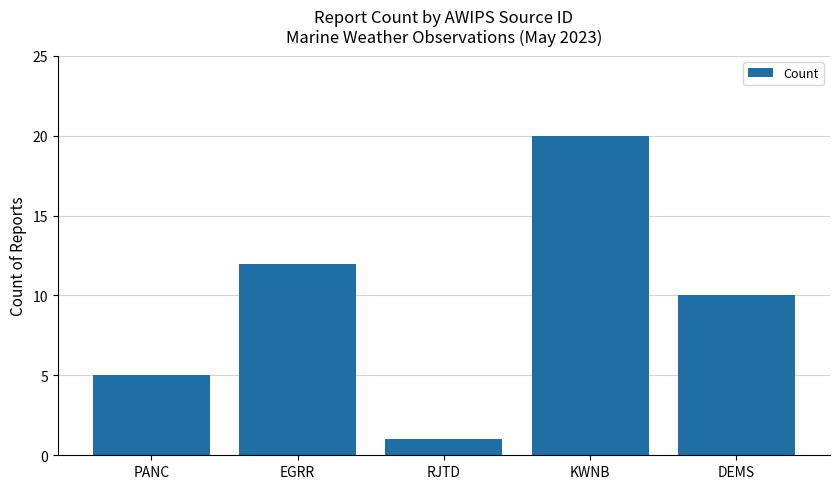

Count the number of categories in the chart.

5